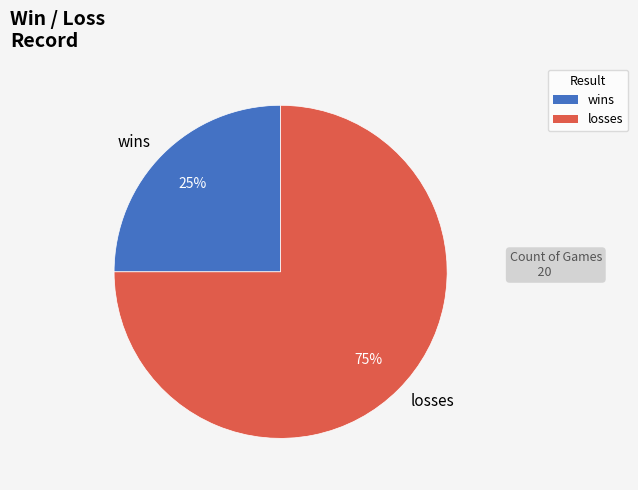

Count the number of slices in the pie.

2